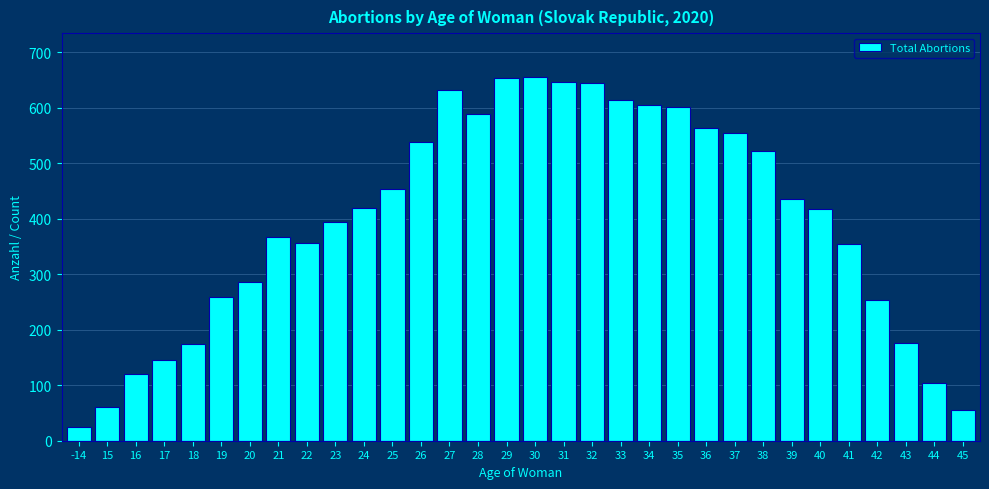

What is the greatest value displayed?

656